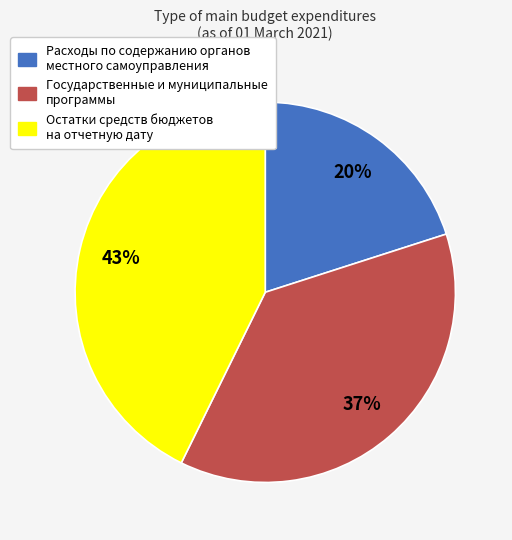

Which slice is the largest?

Остатки средств бюджетов